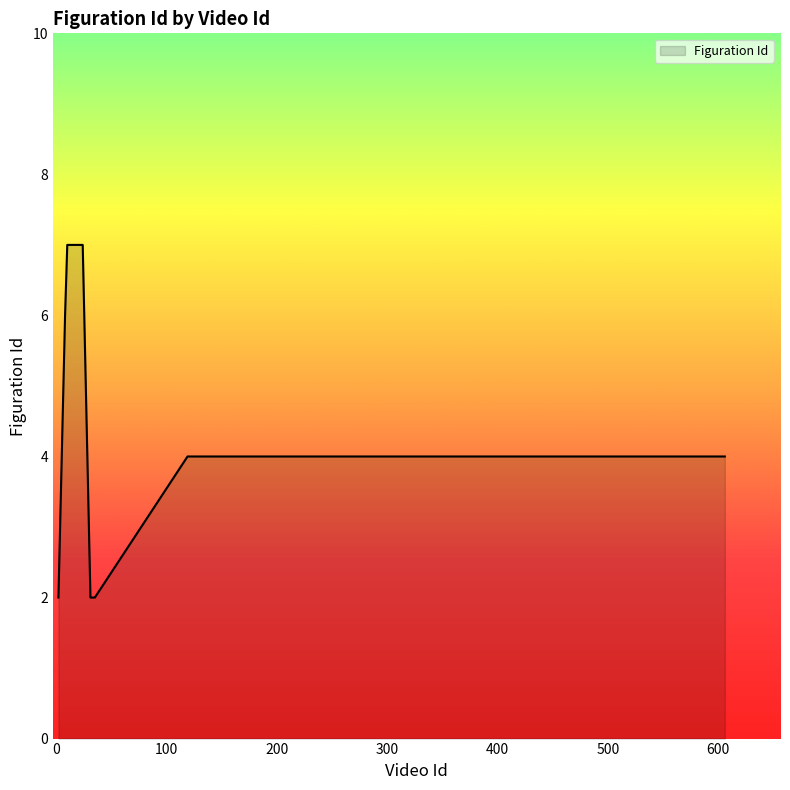

What is the difference between the maximum and minimum values?

5